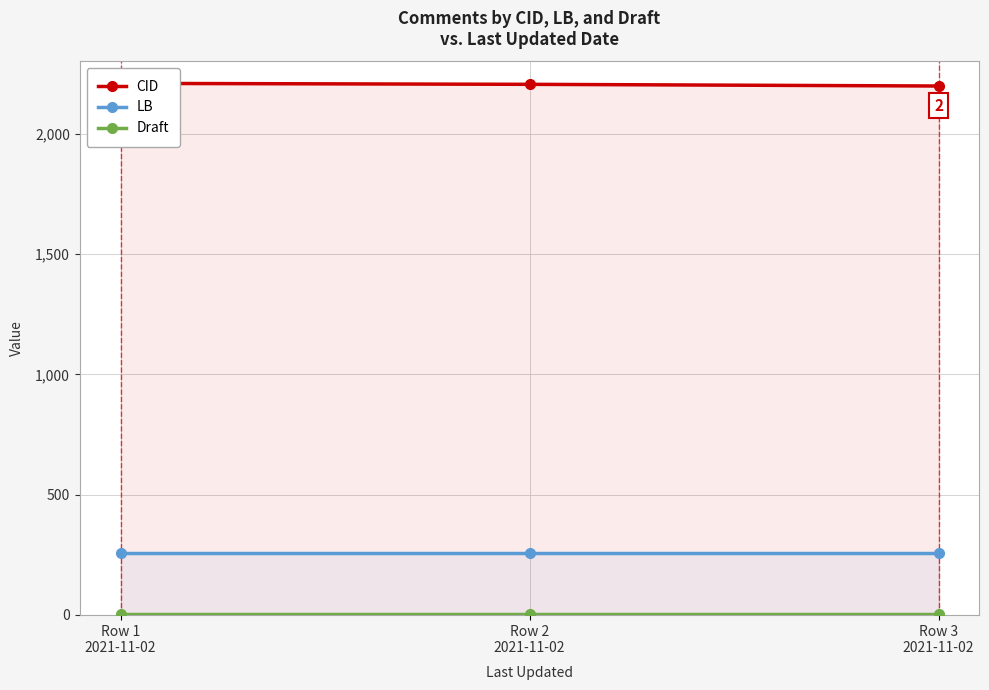

What is the average value of the LB series?

257